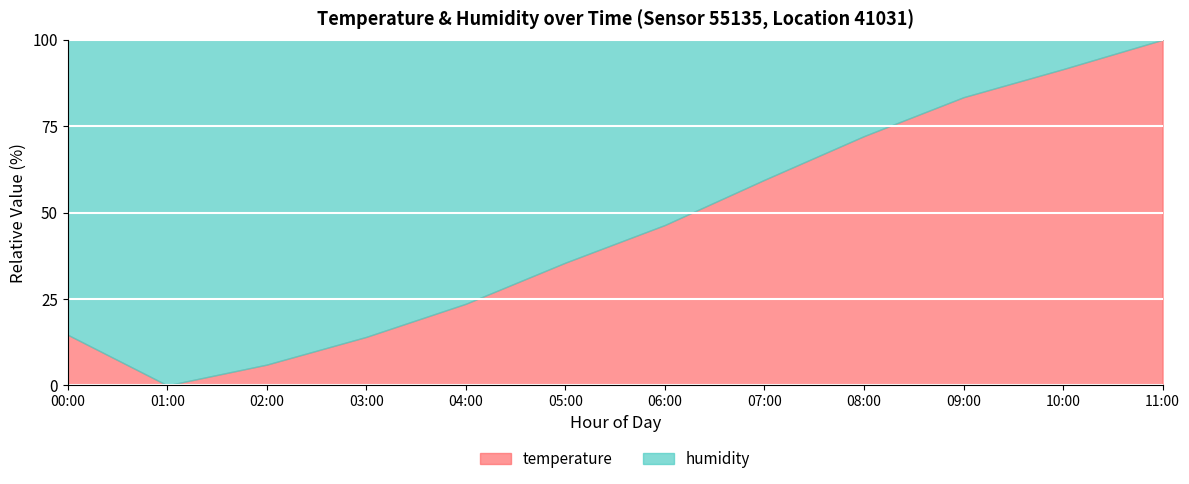

What is the value of the 12th point from the left?

100.0